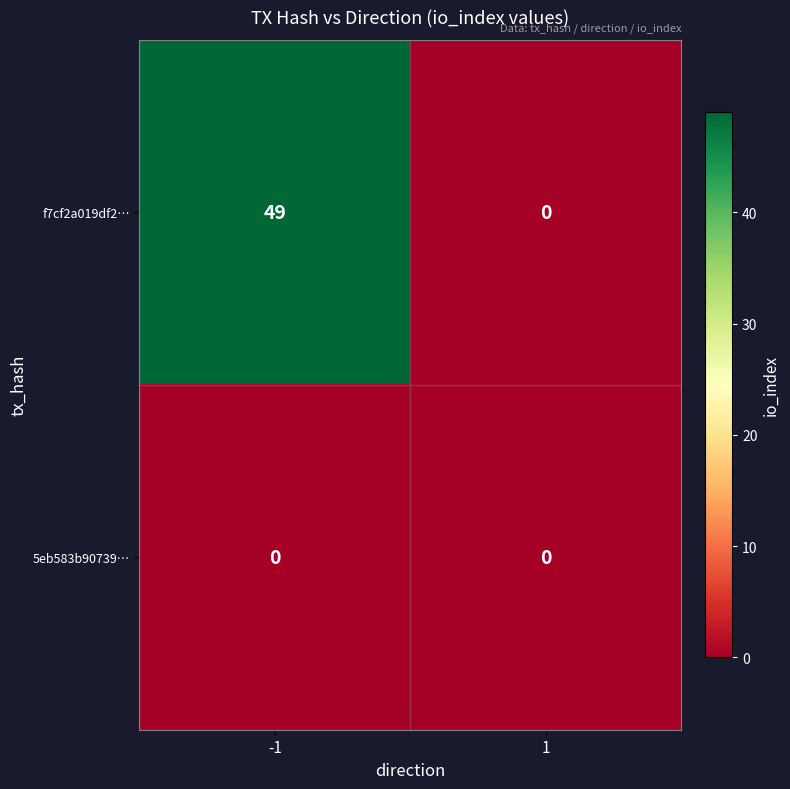

Which series changed the most between -1 and 1?

f7cf2a019df2…